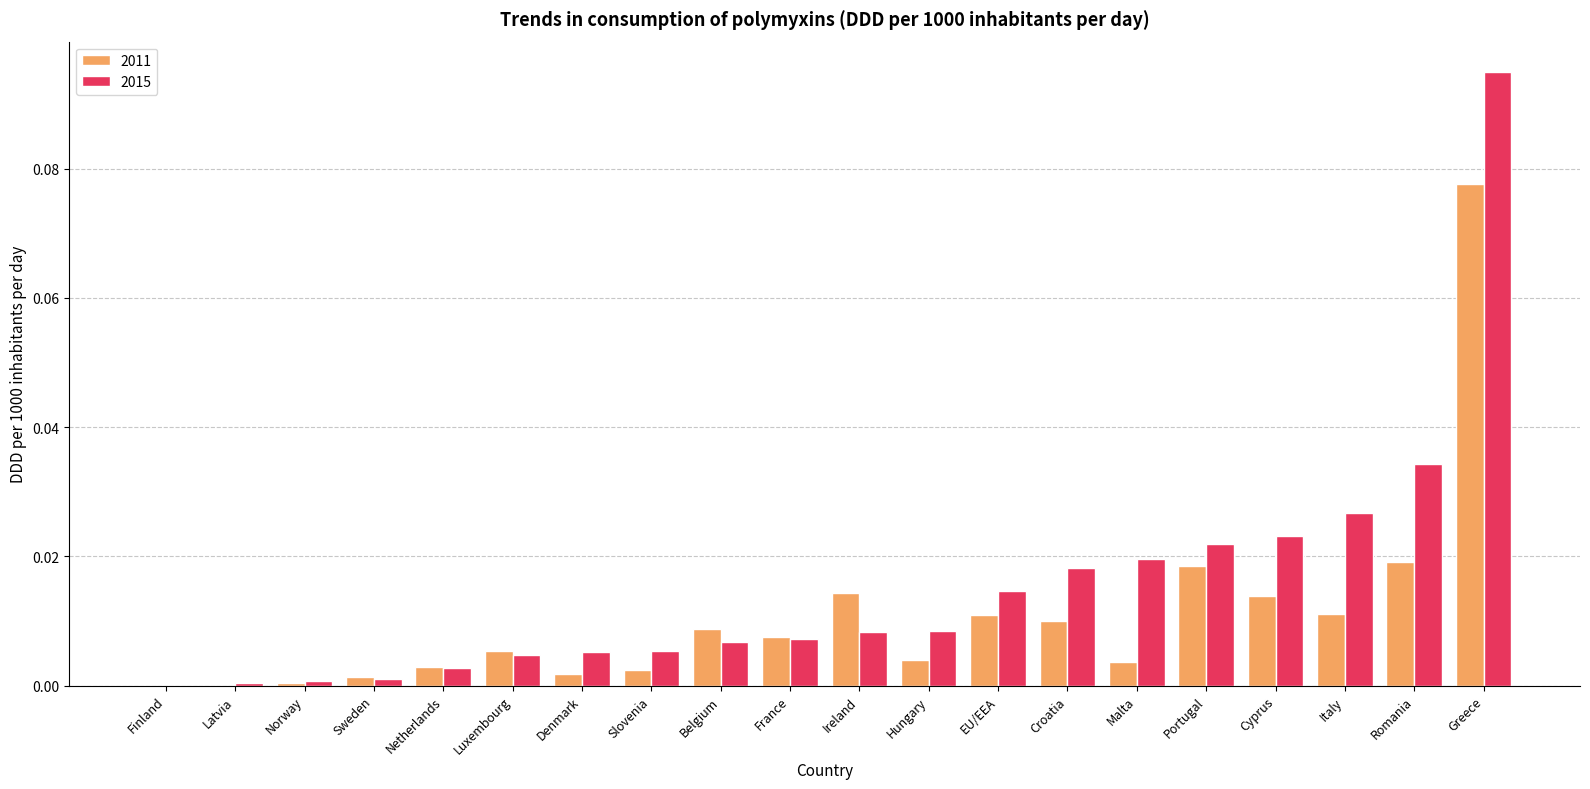

True or false: 2011 has a value of 0.0 at EU/EEA.

True